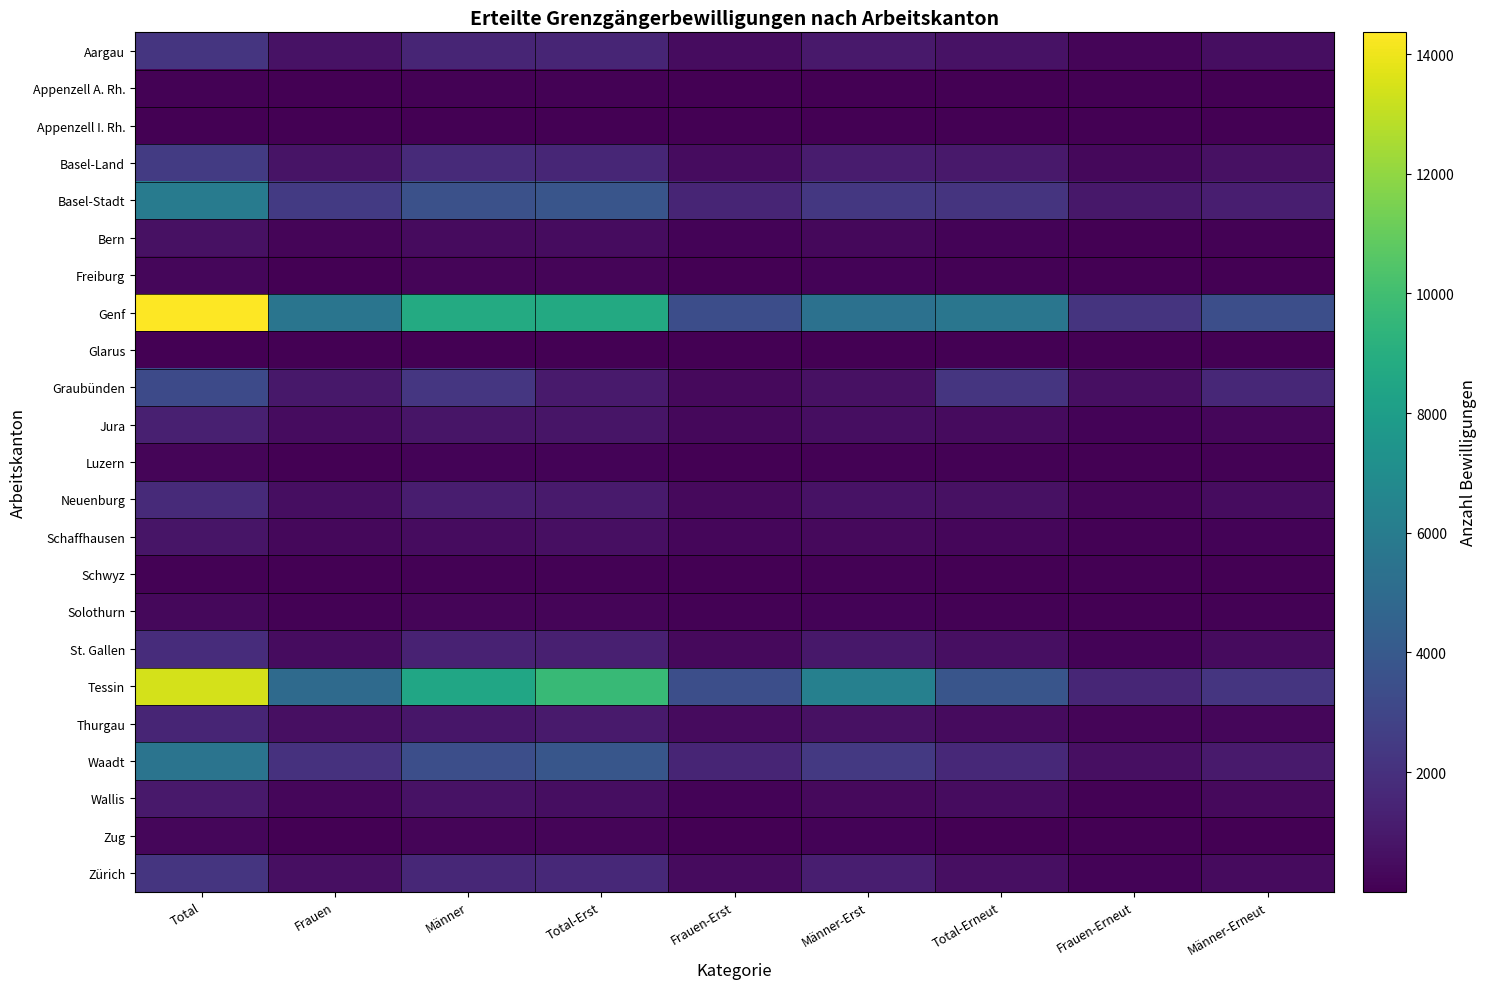

What is the spread (max minus min) of values at Total-Erneut?

5609